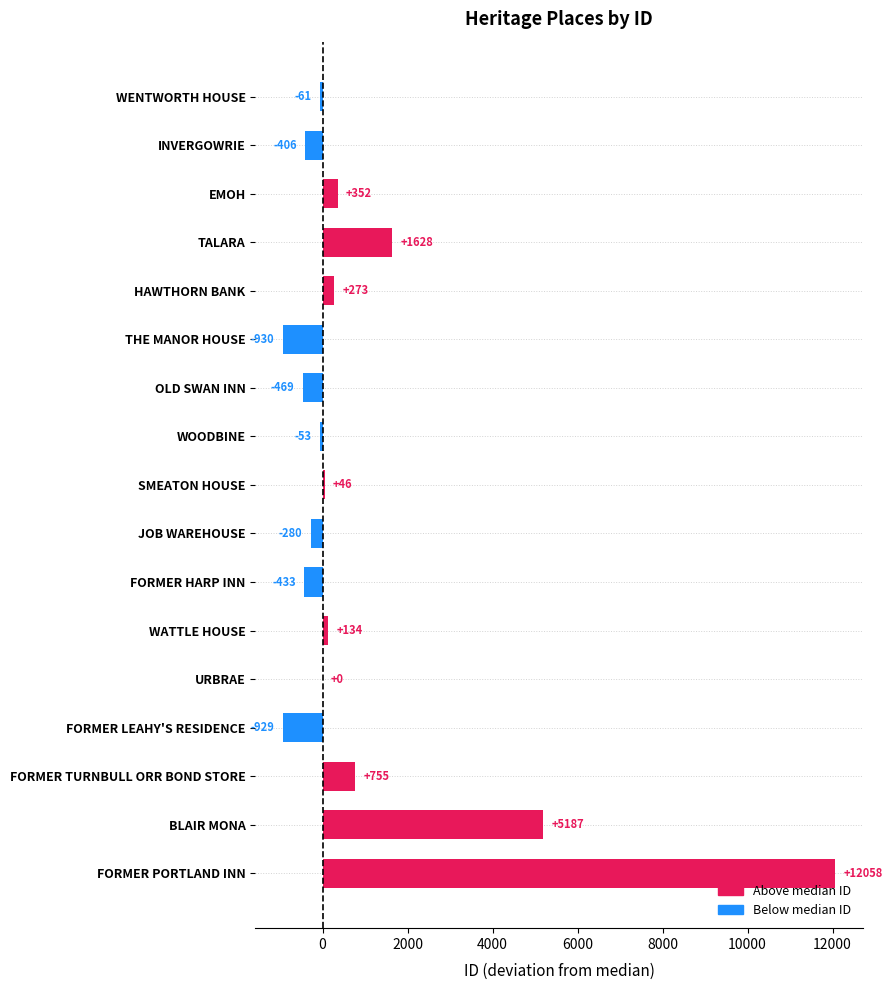

The value at TALARA is 339. True or false?

False